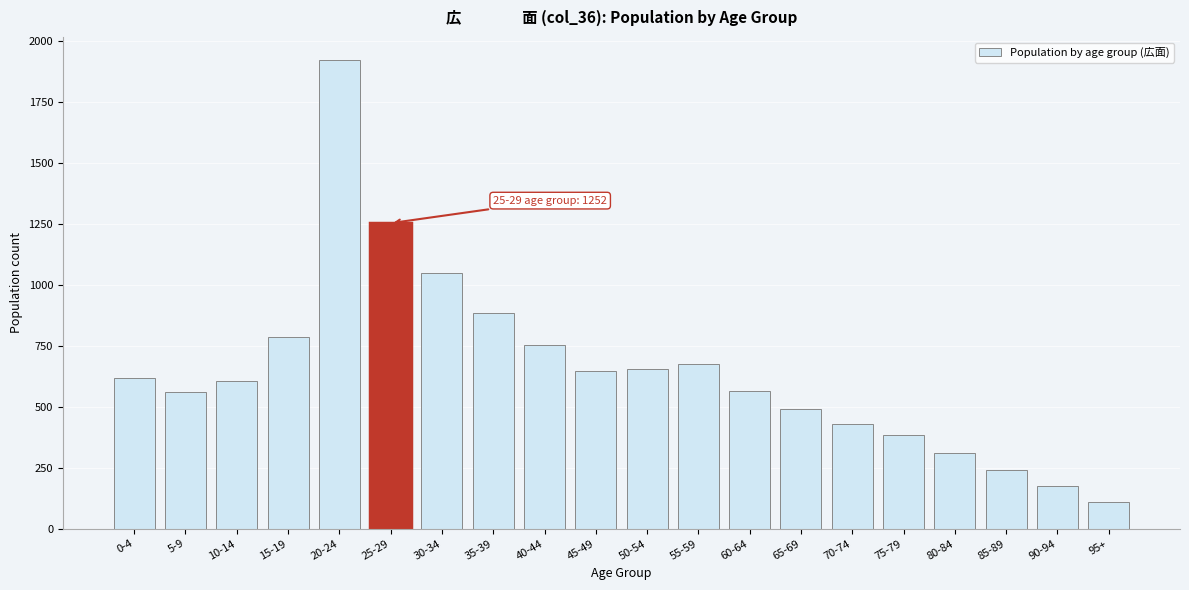

What is the value of the 16th bar from the left?

382